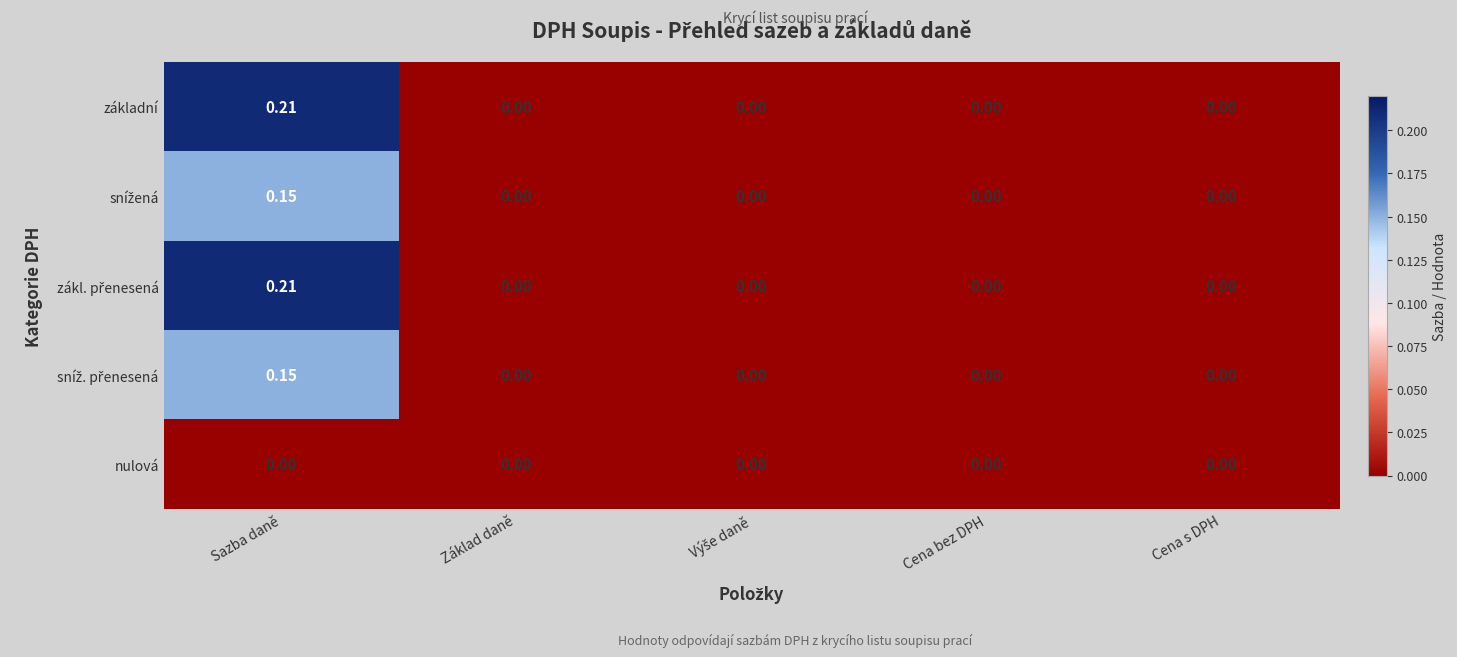

Which category has the highest value across all series?

Sazba daně